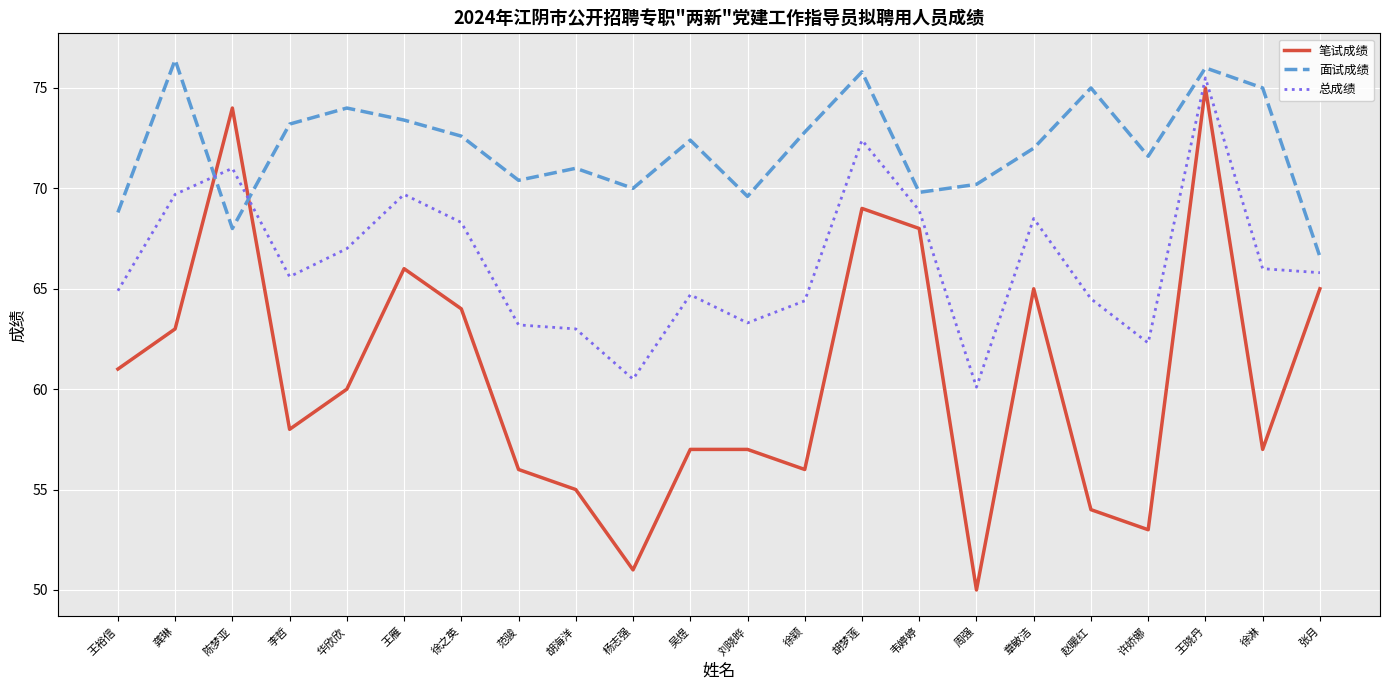

What is the difference between the 总成绩 values at 刘晓晔 and 龚琳?

6.4